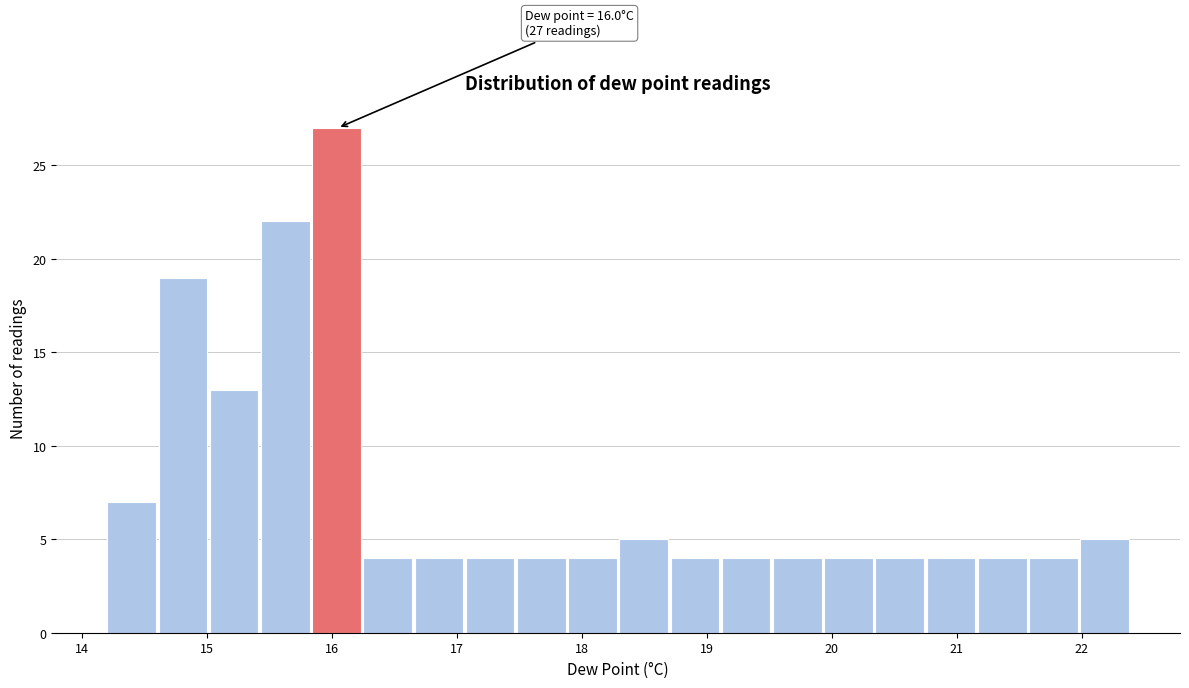

Over which range of the x-axis is the bar tallest?

15.84 to 16.25